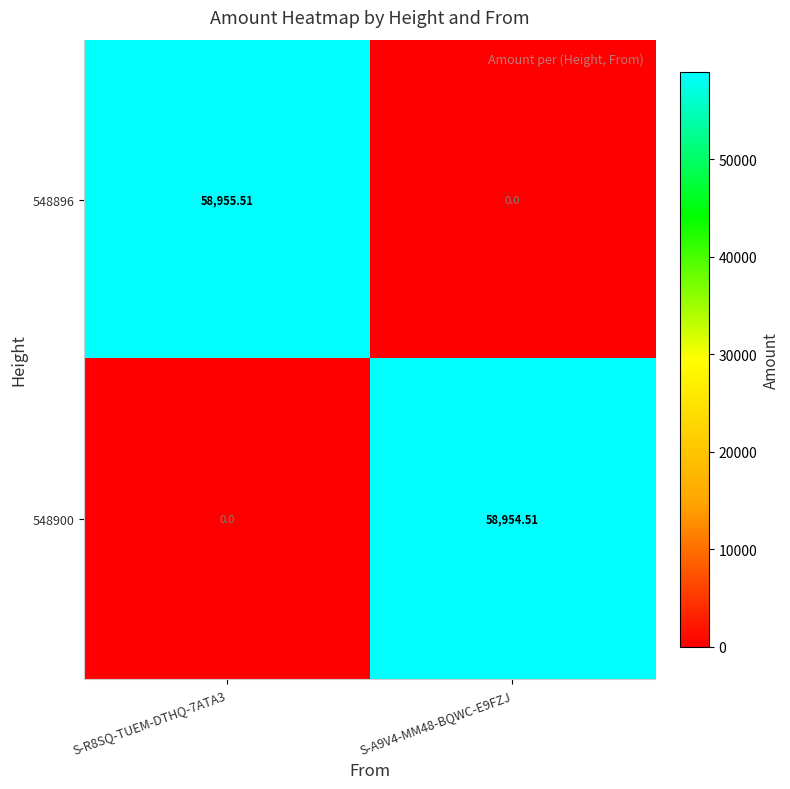

Reading right to left, list all the values displayed in this chart.

548896: S-A9V4-MM48-BQWC-E9FZJ=0.0	S-R8SQ-TUEM-DTHQ-7ATA3=58955.5
548900: S-A9V4-MM48-BQWC-E9FZJ=58954.5	S-R8SQ-TUEM-DTHQ-7ATA3=0.0